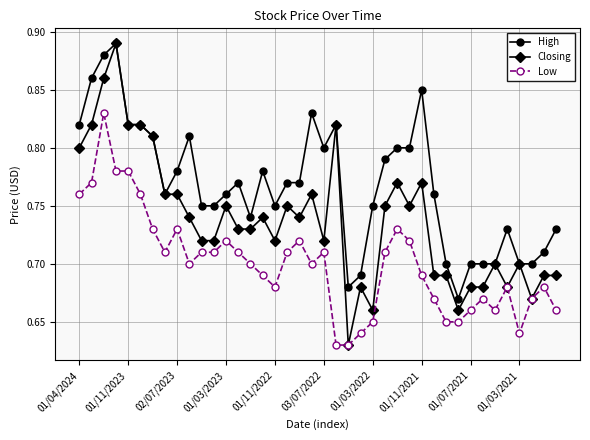

True or false: Closing has more than 1 interior local peaks.

True